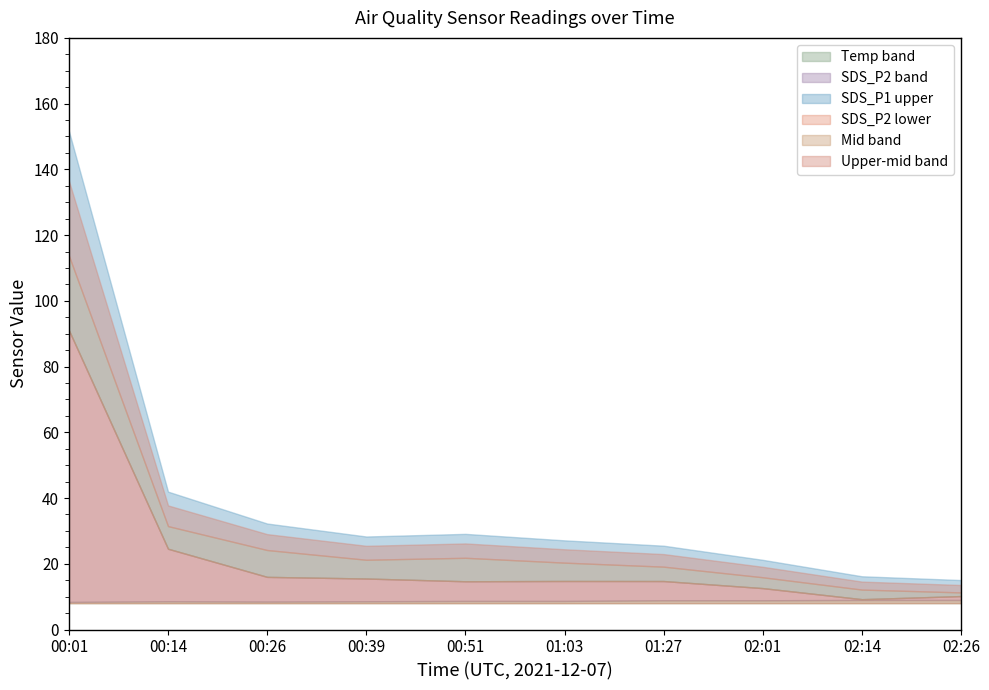

How many interior local valleys does the SDS_P2 series have?

2